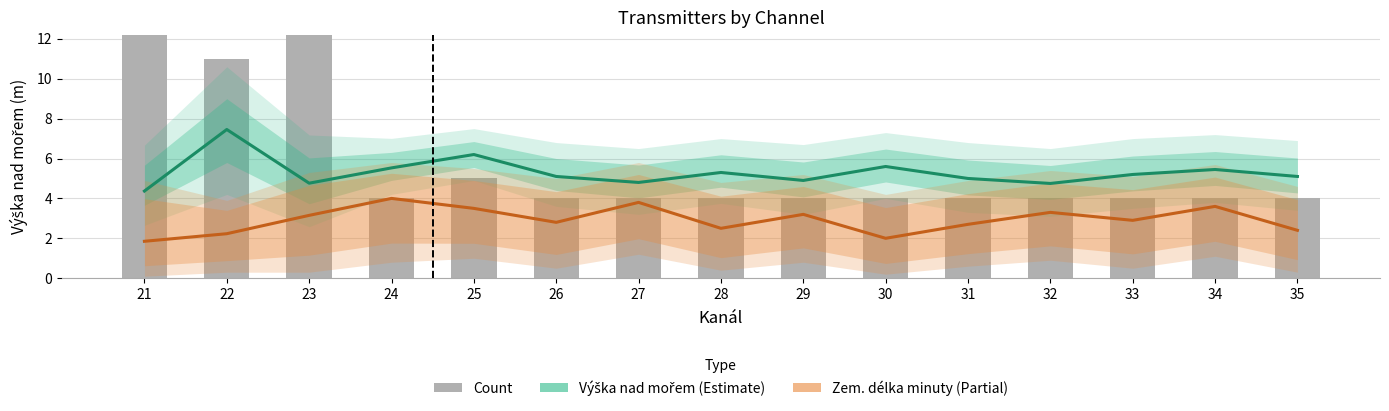

Reading left to right, transcribe all the data shown in this chart.

Výška nad mořem (Estimate): 4.4	7.5	4.8	5.5	6.2	5.1	4.8	5.3	4.9	5.6	5.0	4.8	5.2	5.5	5.1
Zem. délka minuty (Partial): 1.9	2.2	3.1	4.0	3.5	2.8	3.8	2.5	3.2	2.0	2.7	3.3	2.9	3.6	2.4